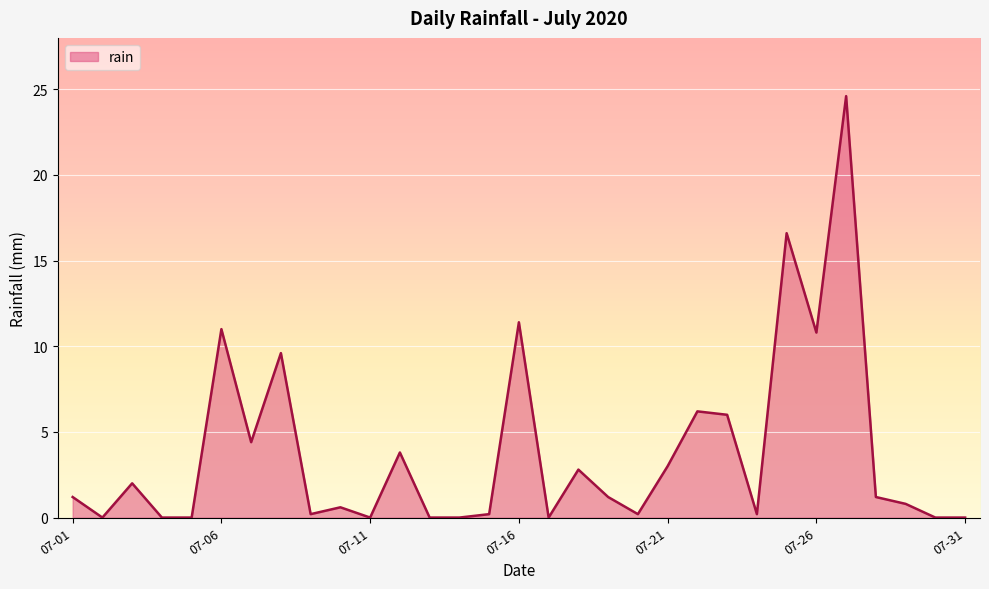

What is the difference between the maximum and minimum values?

24.6